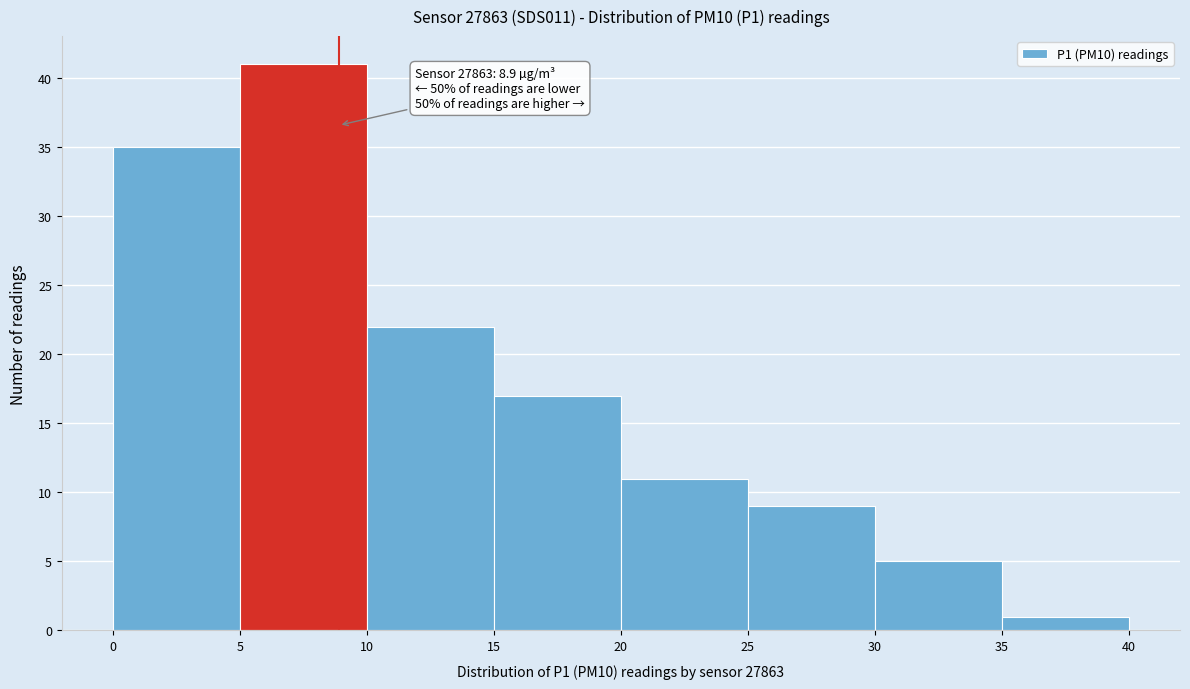

Over which range of the x-axis is the bar tallest?

5 to 10